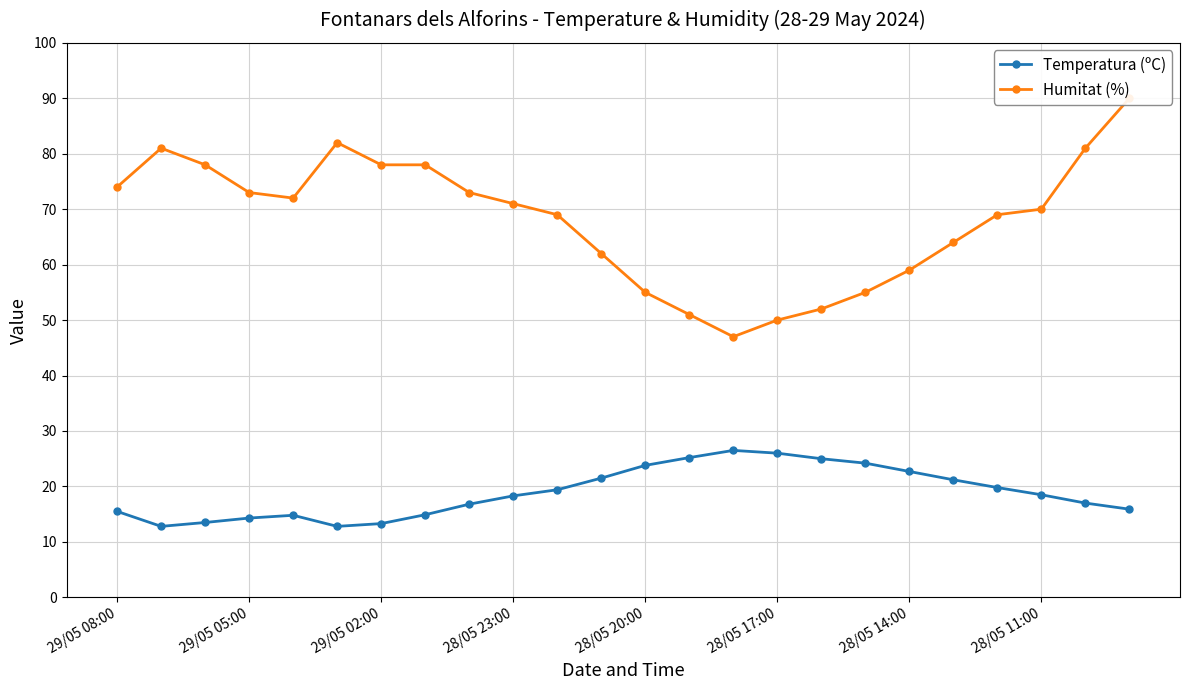

The Temperatura (ºC) series shows 28.1 at 28/05 23:00. True or false?

False